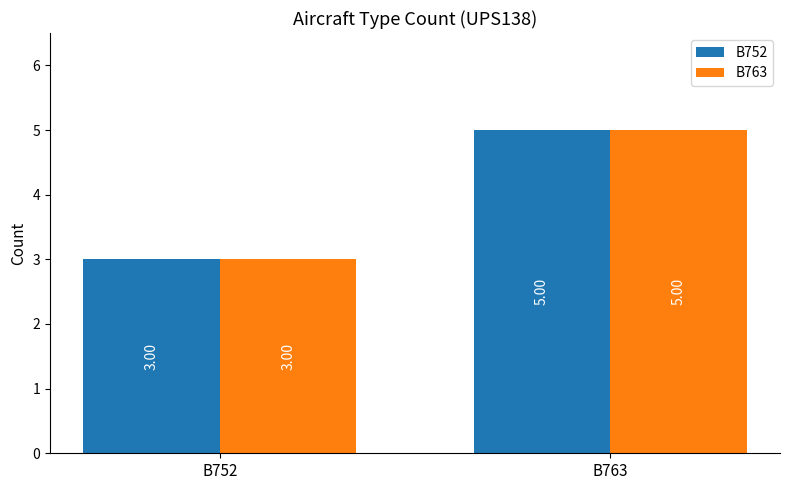

At which category is the sum across all series the highest?

B763